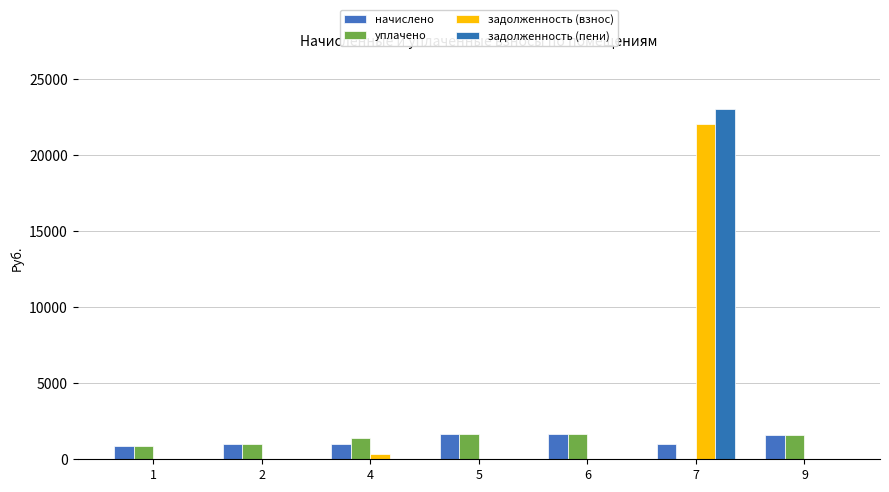

Is the value of задолженность (взнос) at 6 greater than the value of задолженность (пени) at 4?

No